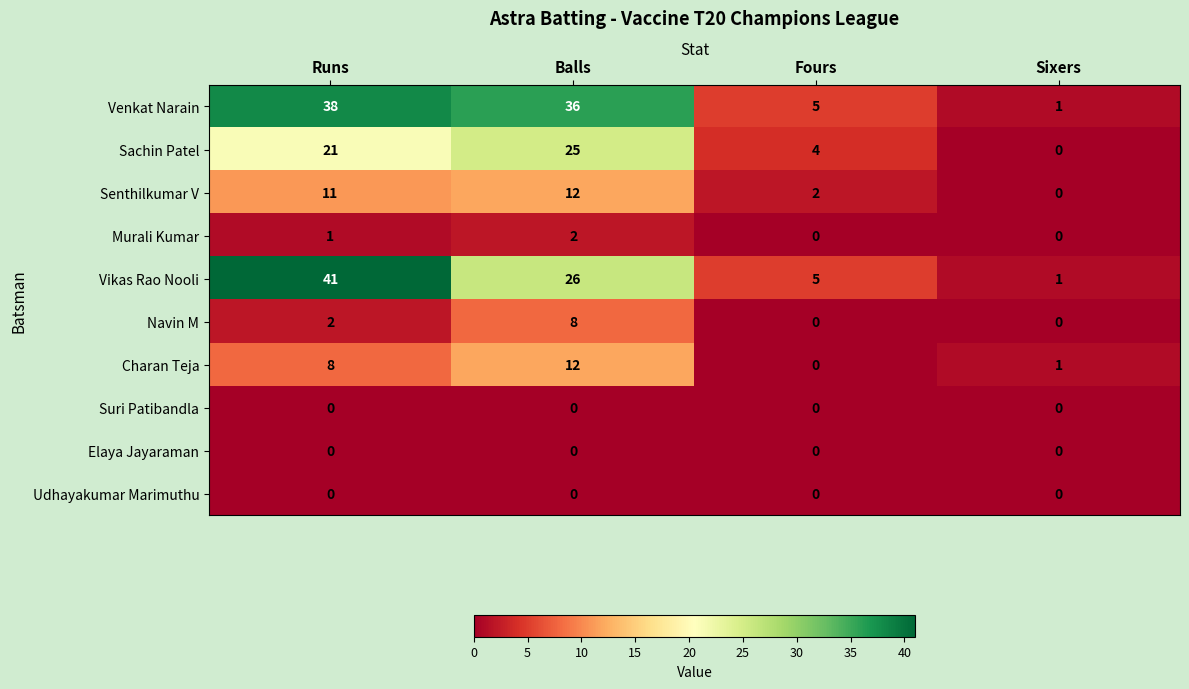

How many values in Senthilkumar V are above zero?

3